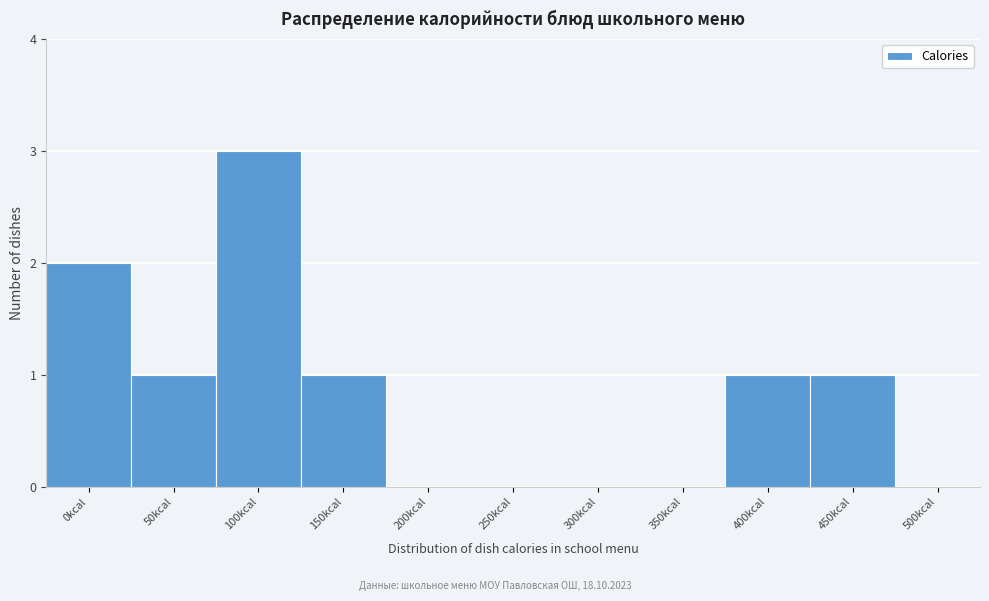

Reading left to right, extract all data points from this chart.

0kcal=2	50kcal=1	100kcal=3	150kcal=1	200kcal=0	250kcal=0	300kcal=0	350kcal=0	400kcal=1	450kcal=1	500kcal=0